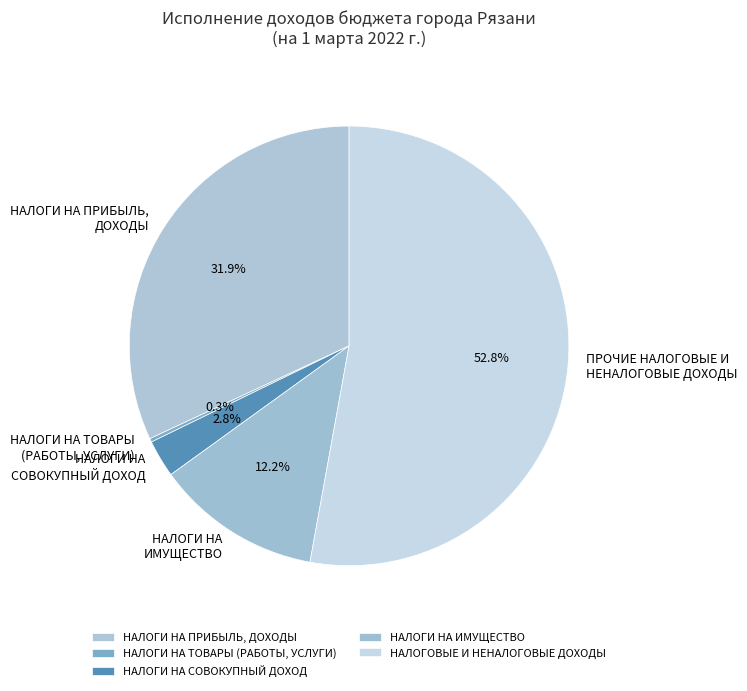

Which slice is the largest?

НАЛОГОВЫЕ И НЕНАЛОГОВЫЕ ДОХОДЫ